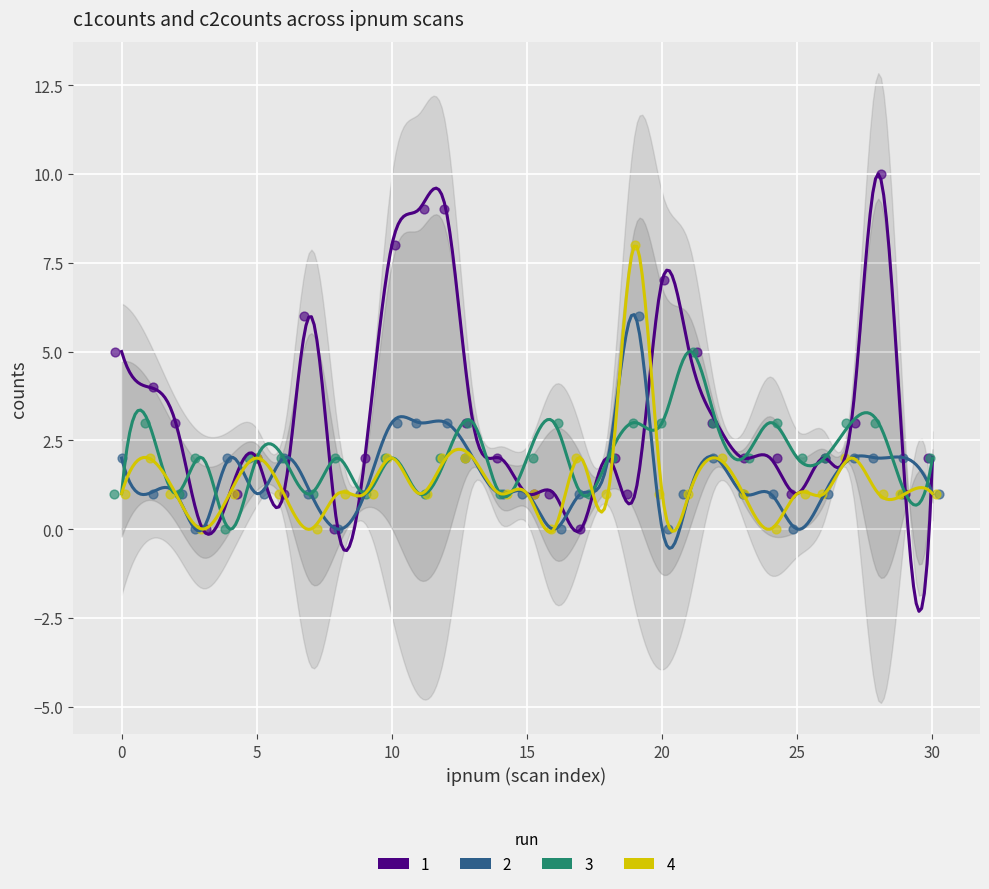

Which series has the largest Y range (max minus min)?

1